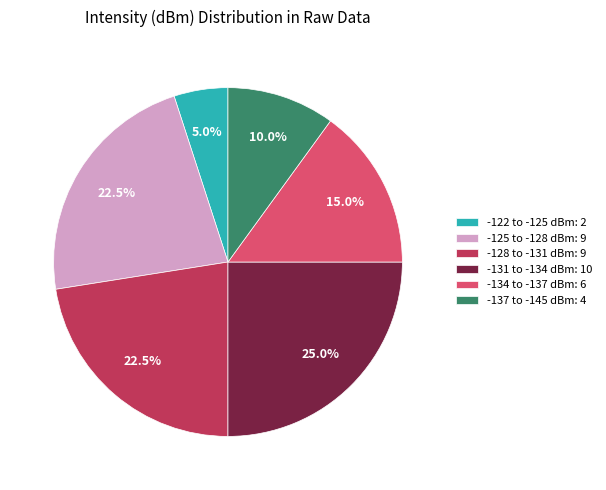

Is there any slice that represents more than half of the pie?

No